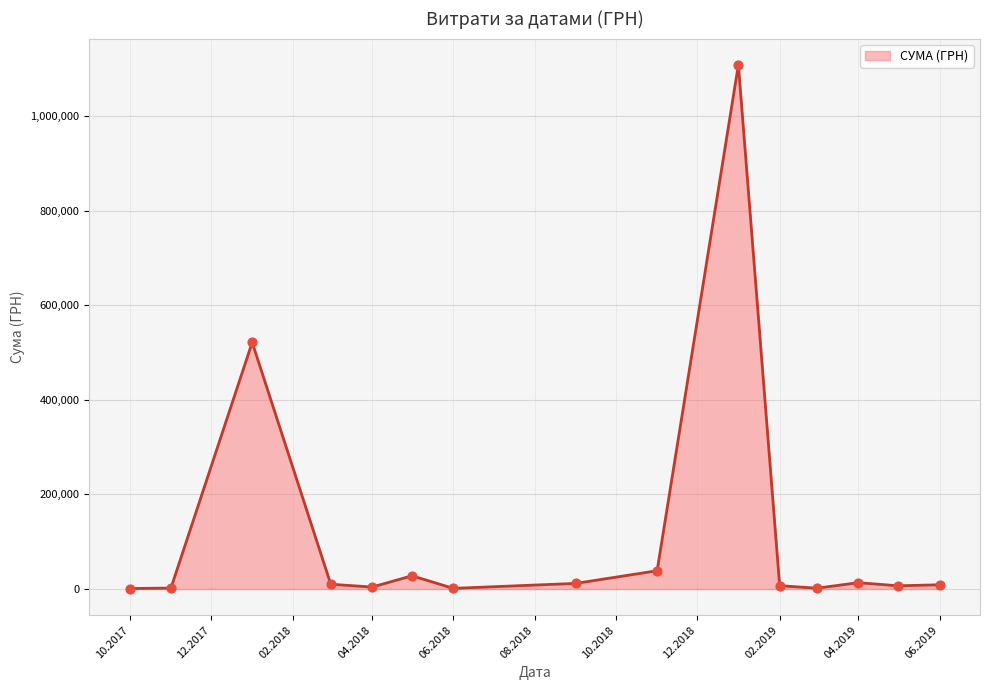

What is the greatest value displayed?

1108852.6